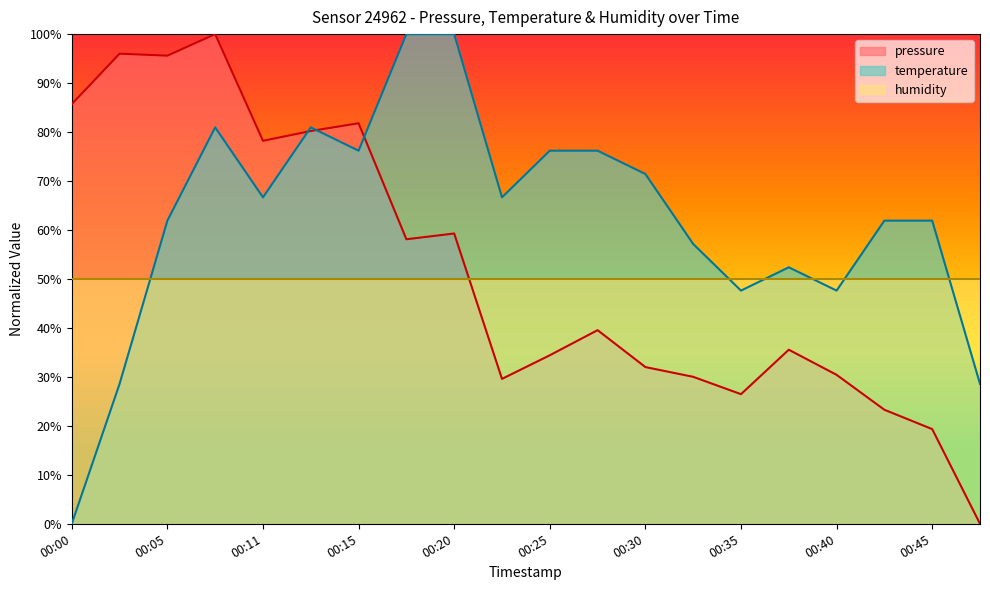

True or false: pressure has more than 0 points higher than both neighbors.

True